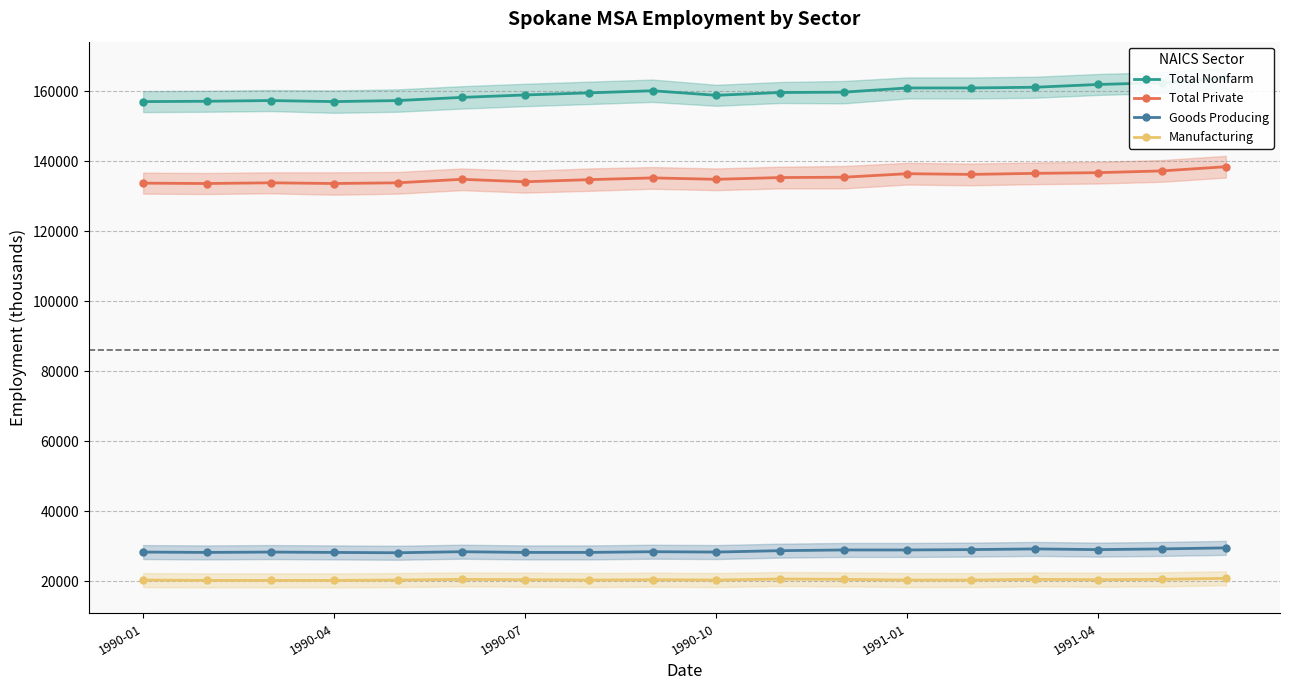

What is the lowest value of the Manufacturing series?

20200